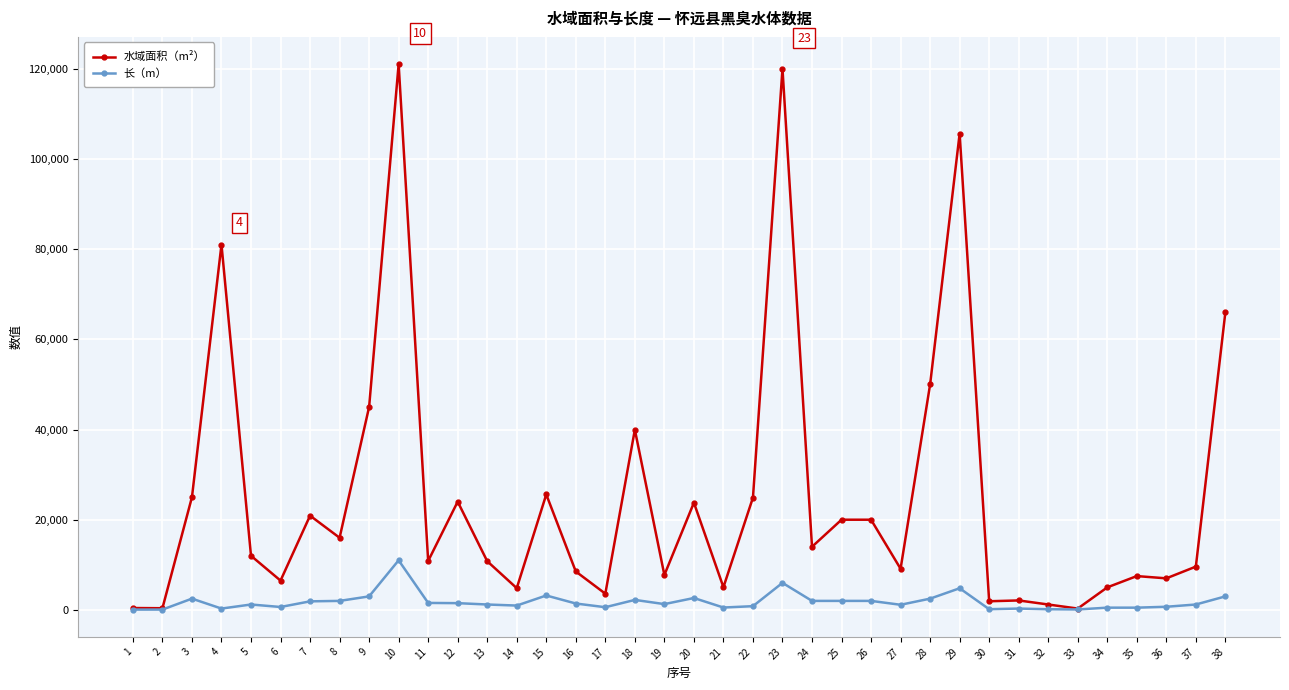

Which series has the largest range (max minus min)?

水域面积（m²）